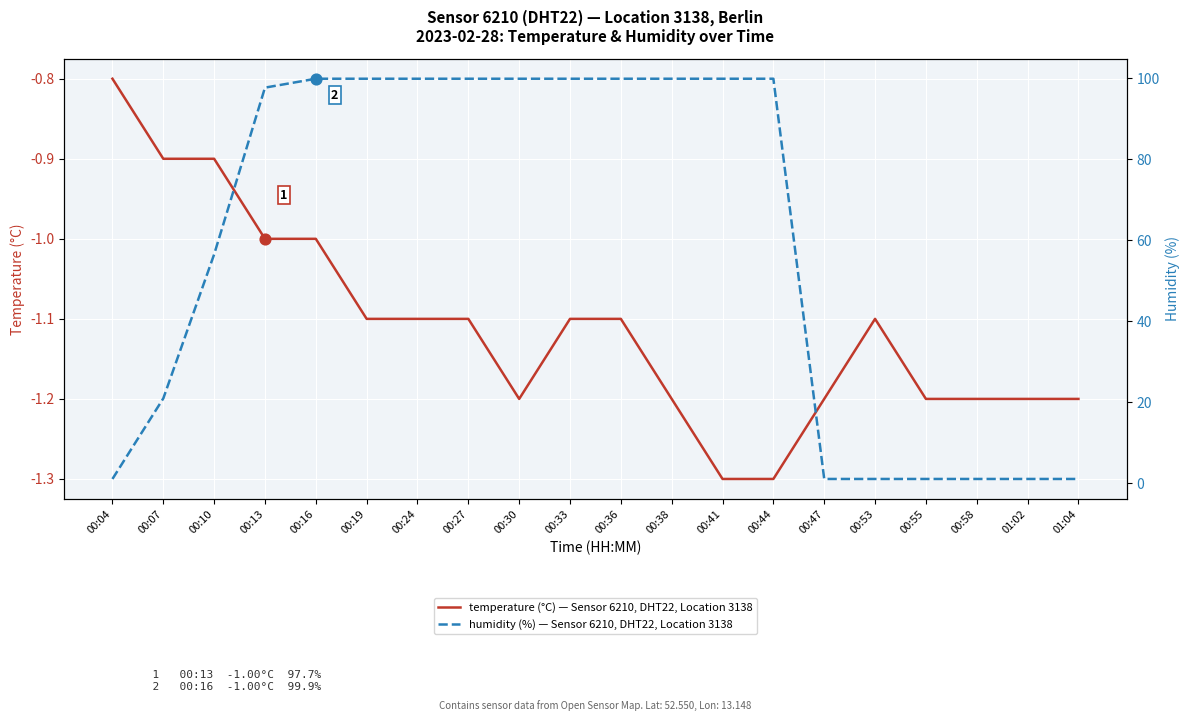

Which series has the largest total across all categories?

humidity (%) — Sensor 6210, DHT22, Location 3138